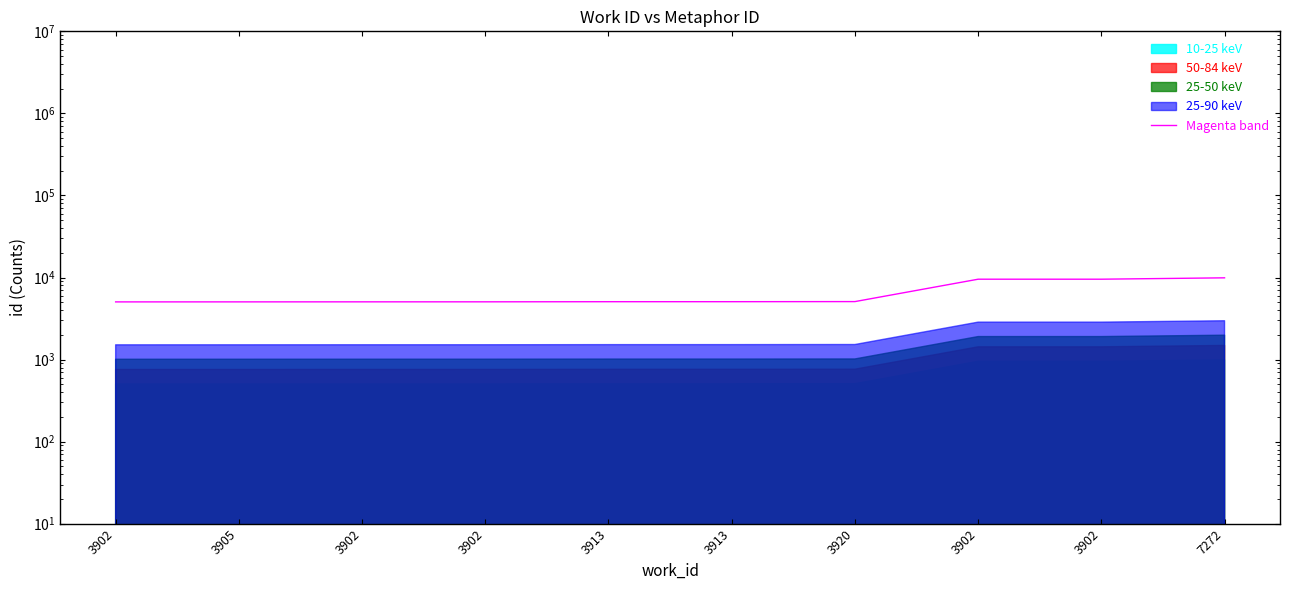

Approximately how many times larger is the value at 3920 compared to 3905?

1.0